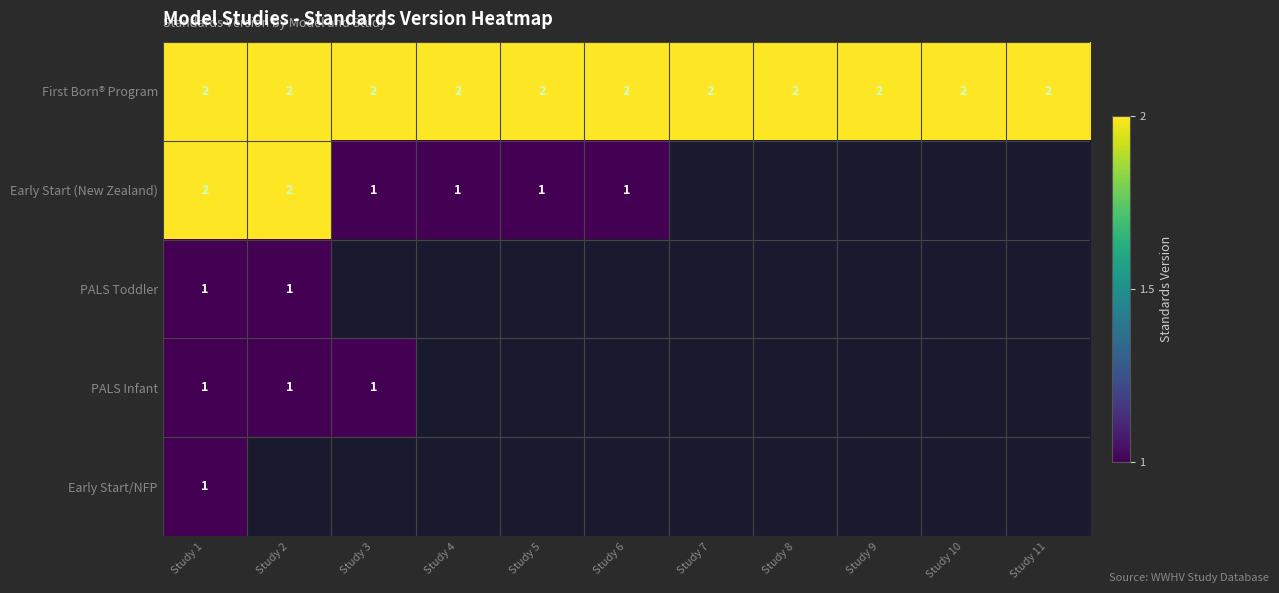

Which series has the largest total across all categories?

First Born® Program